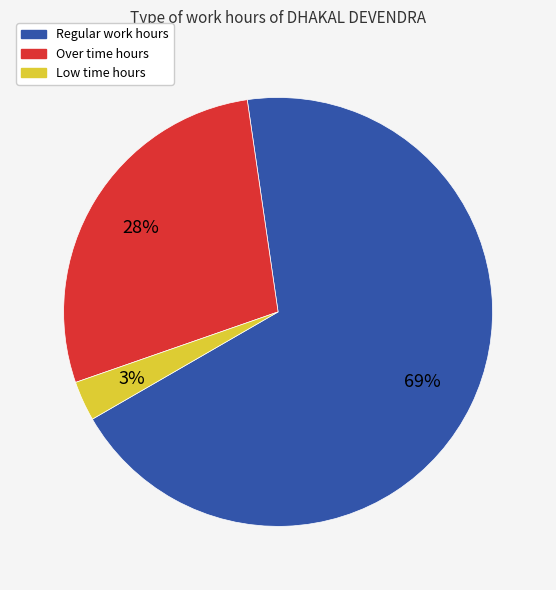

What is the smallest slice in the pie chart?

Low time hours